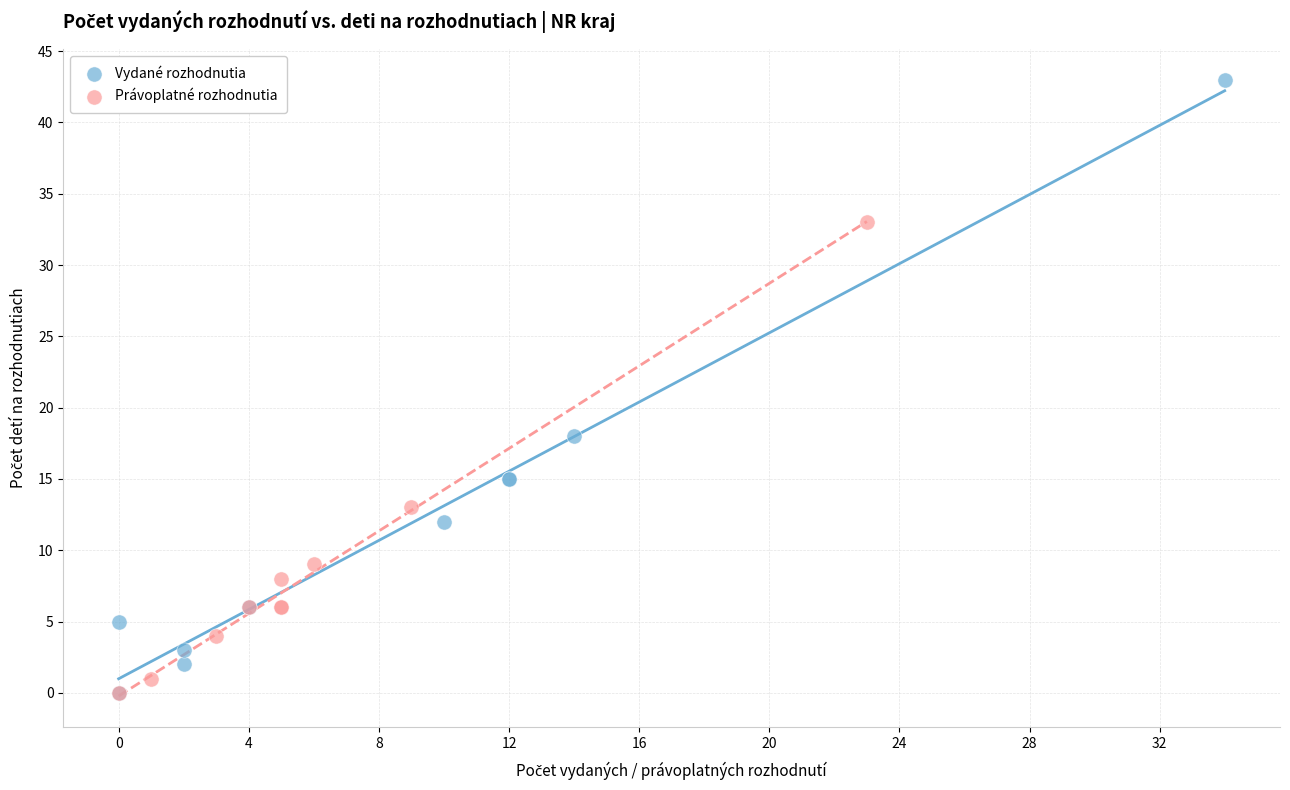

Which series has the widest spread of Y values?

Vydané rozhodnutia